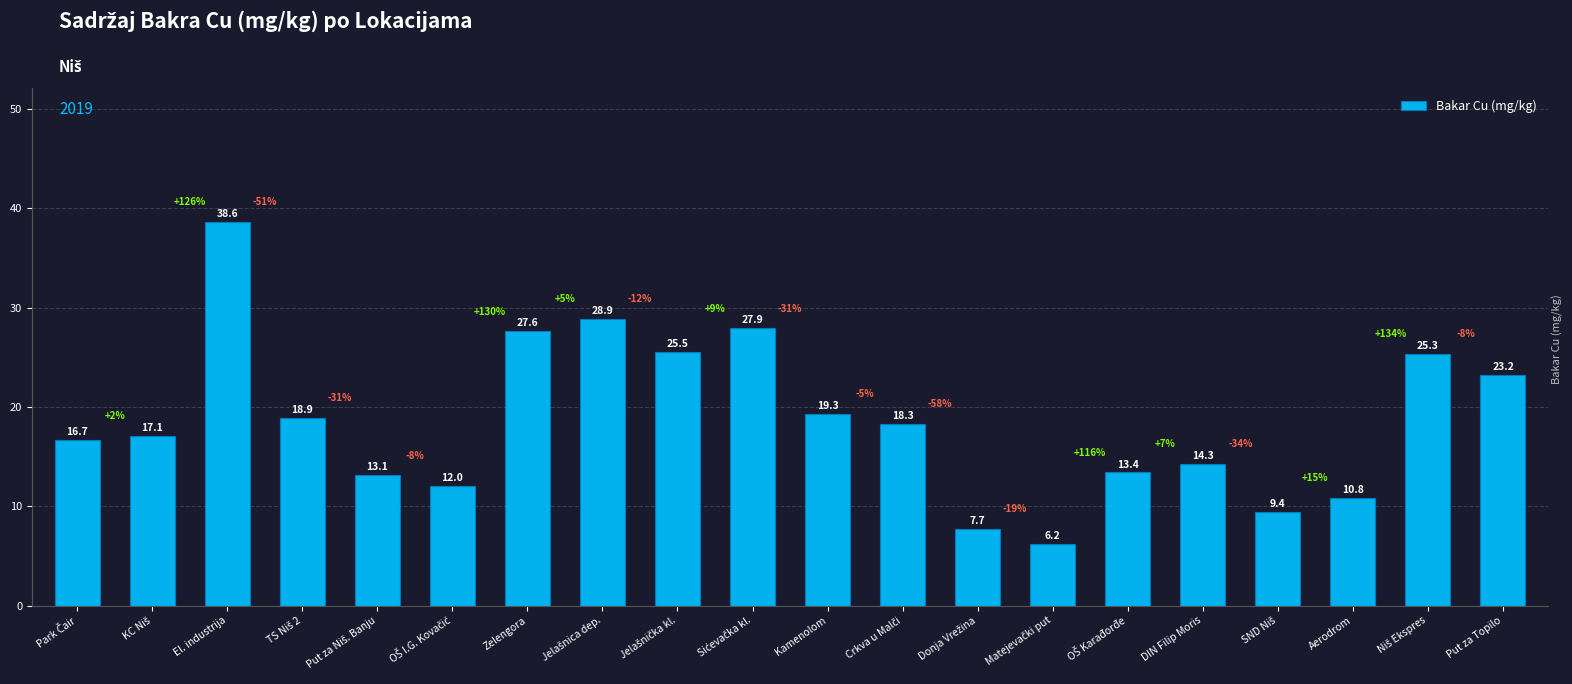

What position from the left is El. industrija?

3